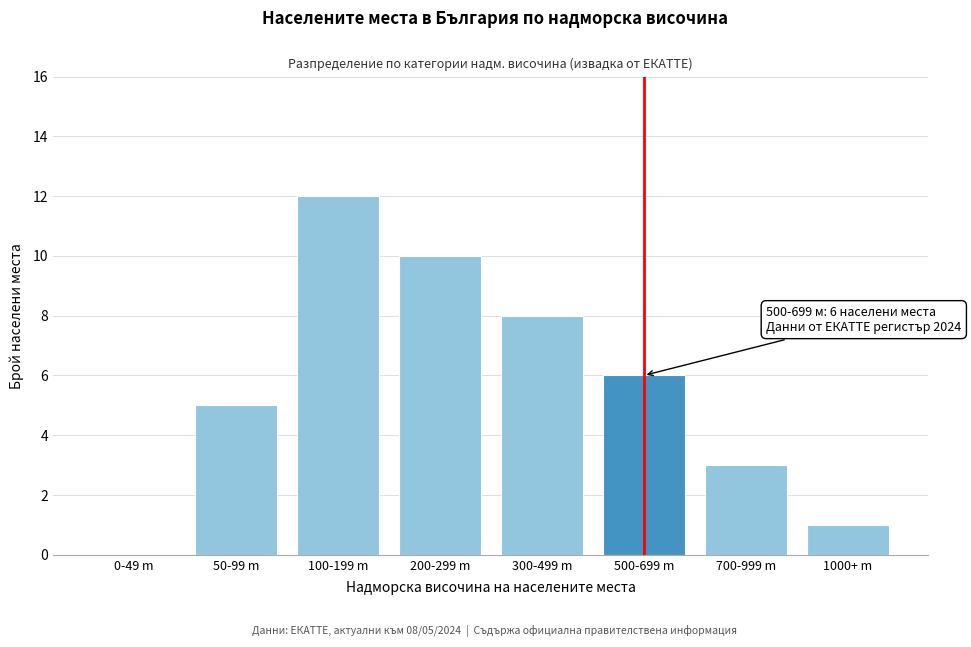

Reading left to right, extract all data points from this chart.

0-49 m=0	50-99 m=5	100-199 m=12	200-299 m=10	300-499 m=8	500-699 m=6	700-999 m=3	1000+ m=1